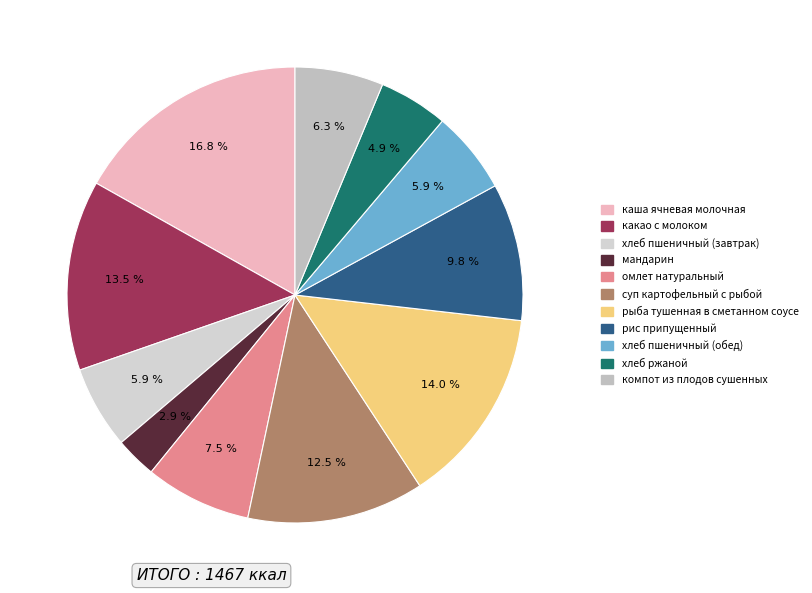

Does компот из плодов сушенных account for over 50% of the chart?

No